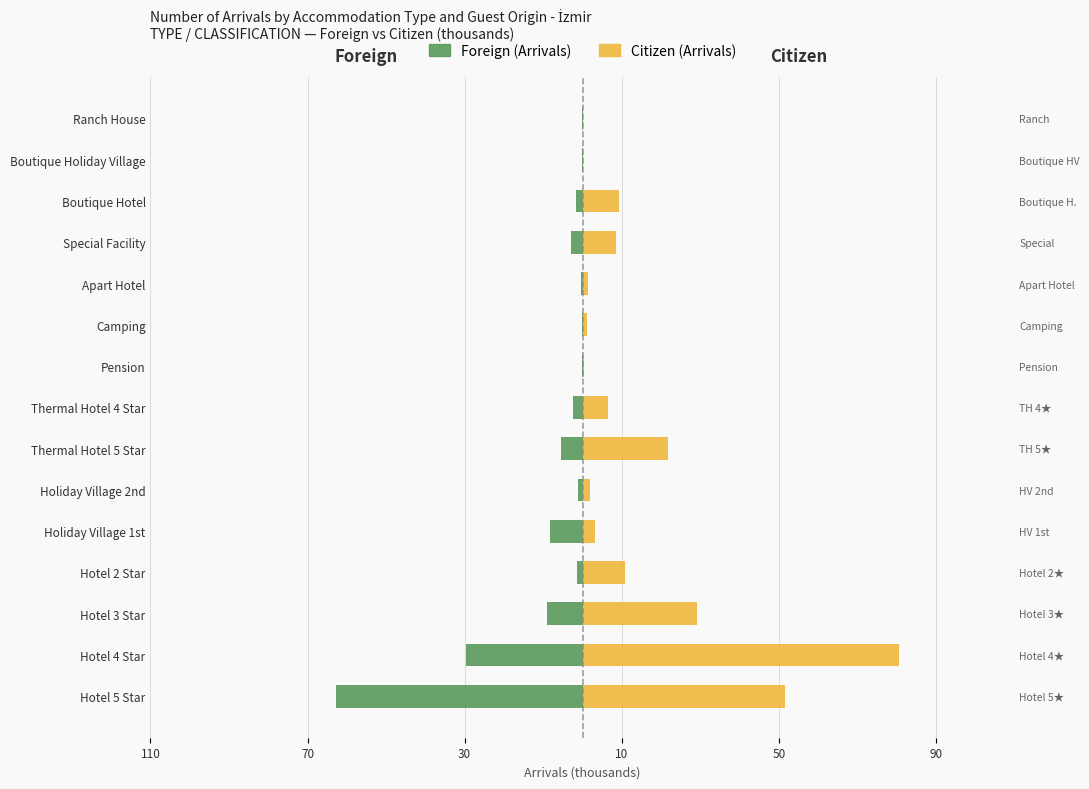

Reading right to left, list all the values displayed in this chart.

Foreign: -0.0	-0.2	-1.7	-3.0	-0.4	-0.0	-0.1	-2.5	-5.4	-1.1	-8.3	-1.3	-9.1	-29.7	-62.7
Citizen: 0.1	0.0	9.2	8.6	1.3	1.0	0.5	6.4	21.7	2.0	3.3	10.8	29.2	80.5	51.5